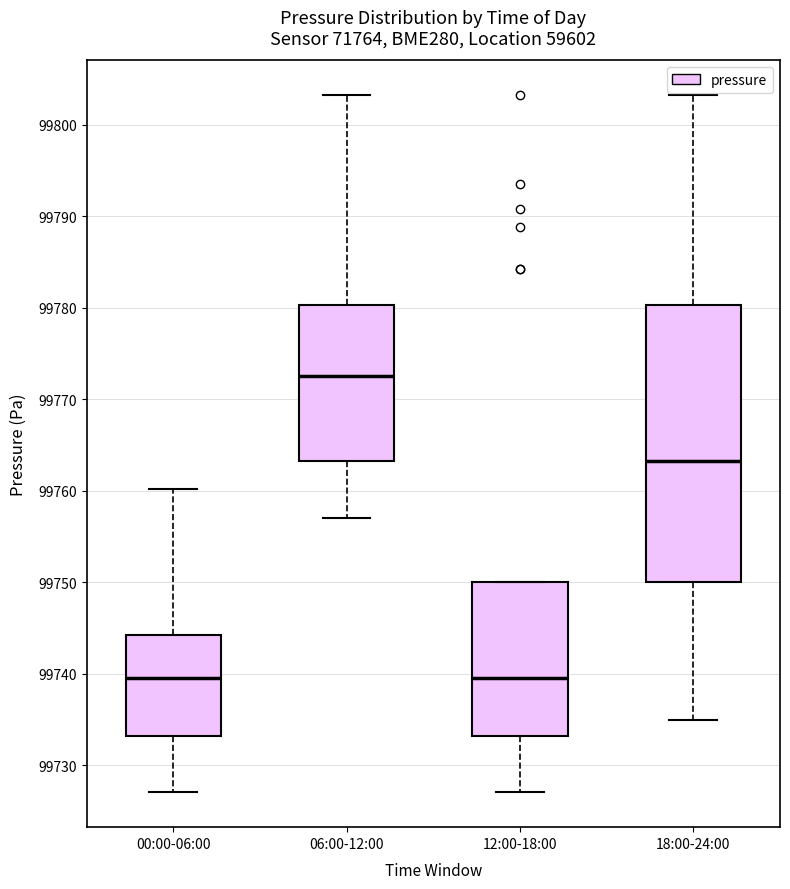

Where is the lower edge of the box for 18:00-24:00 on the y-axis? The values are not printed on the chart, so give them approximately, as read against the axis.

99750